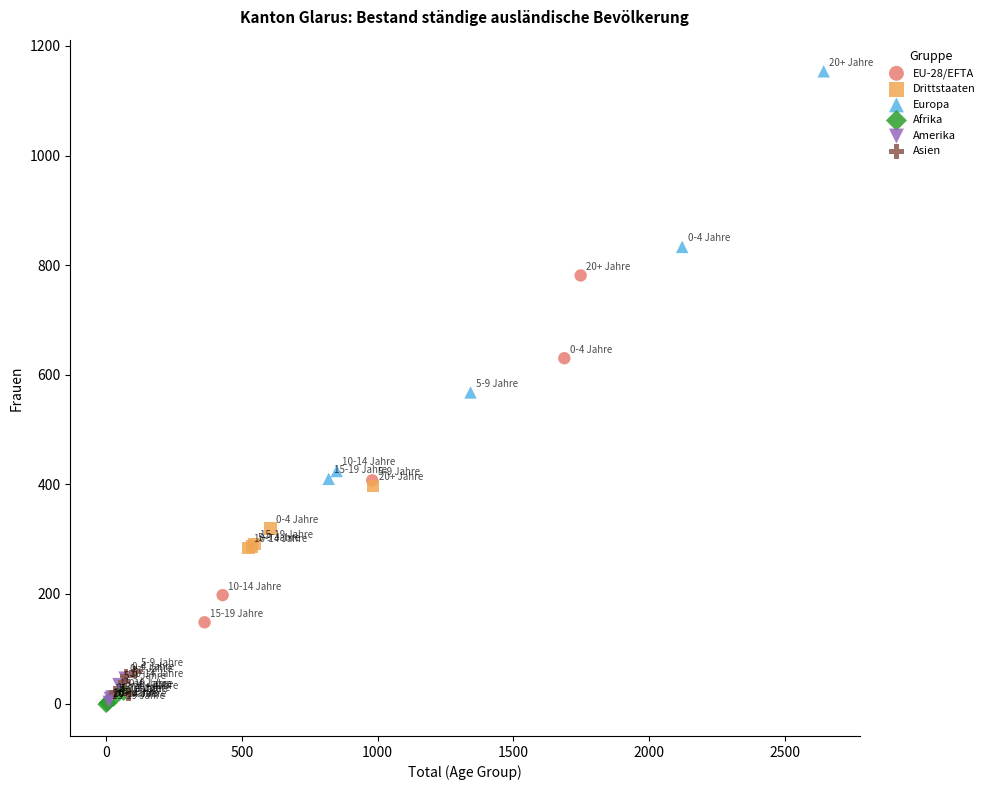

Which series has the widest spread of Y values?

Europa